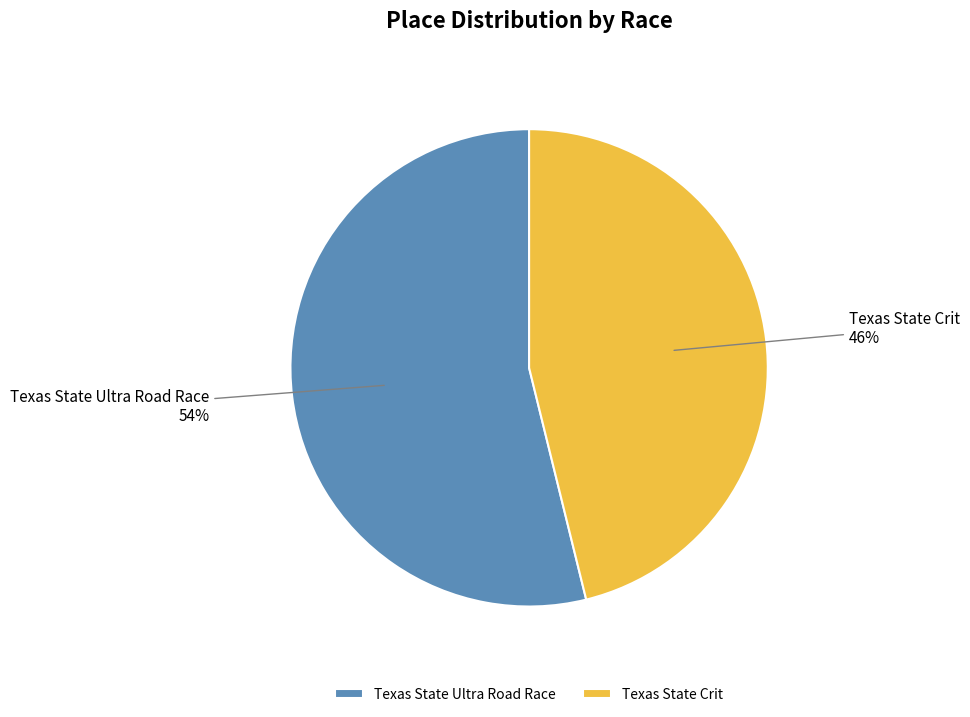

Which category has the smallest portion of the pie?

Texas State Crit